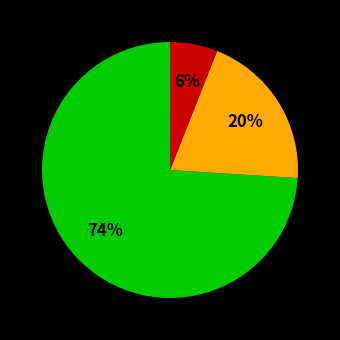

To the nearest percent, what is the difference between the largest and smallest slice percentages?

68%